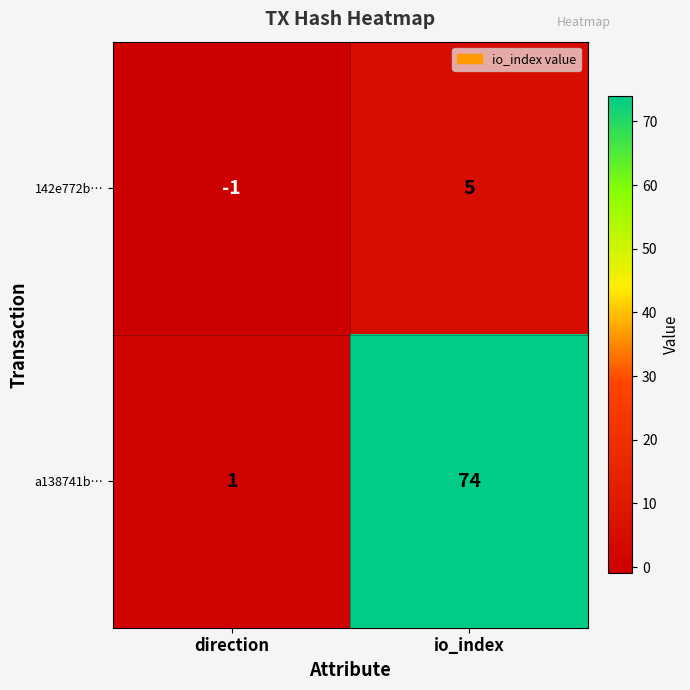

Reading right to left, what are all the values shown in this chart?

142e772b…: io_index=5	direction=-1
a138741b…: io_index=74	direction=1